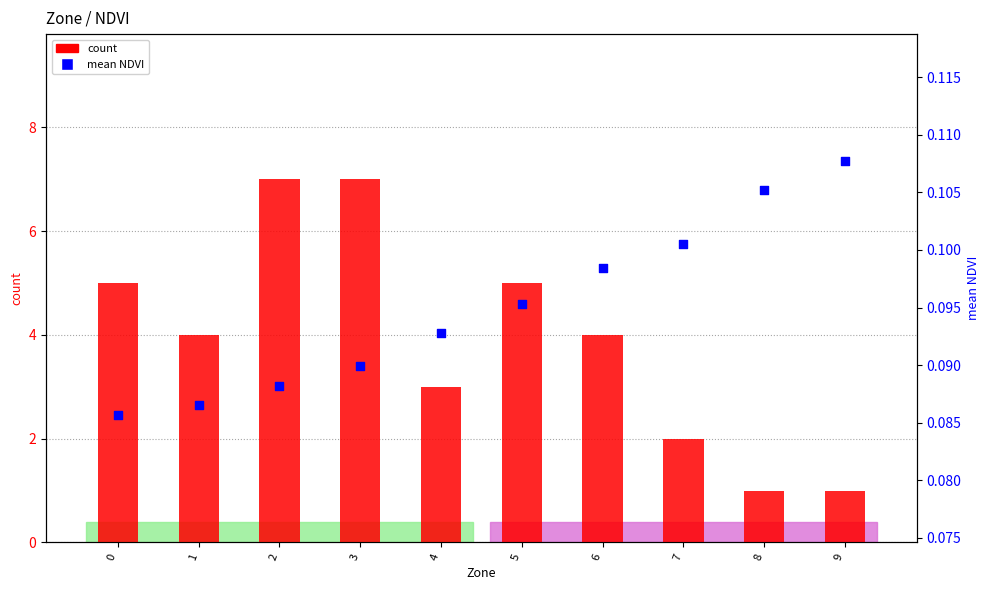

Which series has the widest spread of Y values?

count